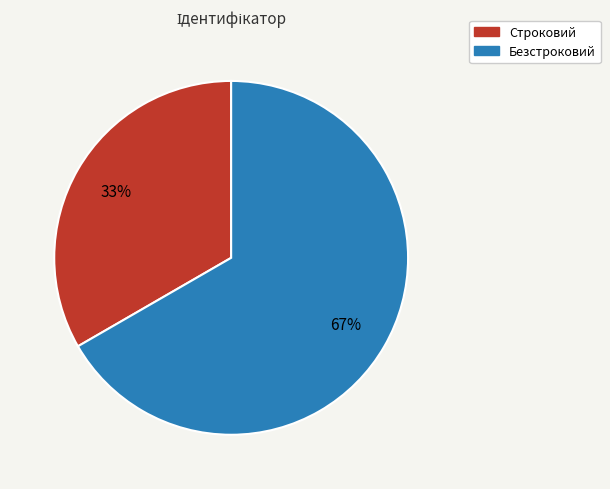

Does any single category account for the majority?

Yes